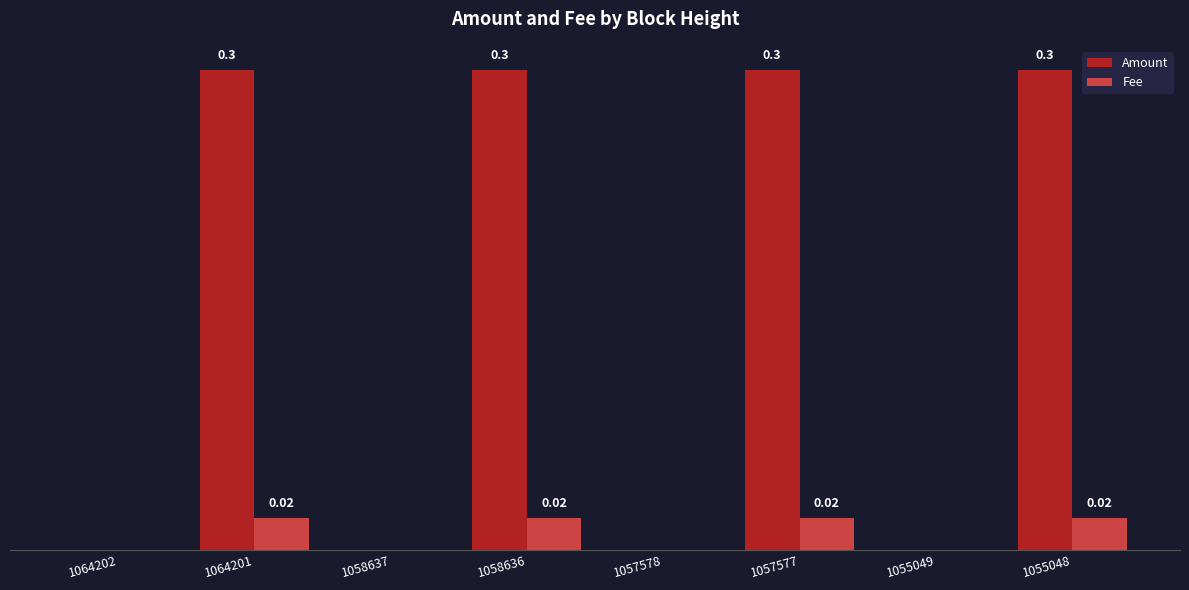

Which series has the widest spread of values?

Amount